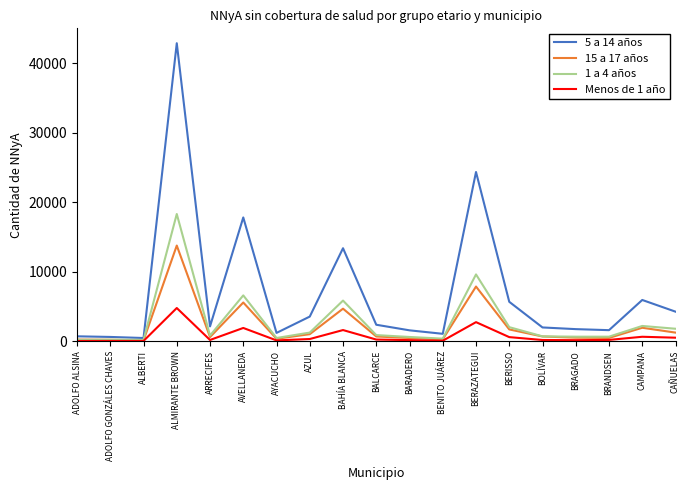

The 5 a 14 años series shows 3564 at AZUL. True or false?

True